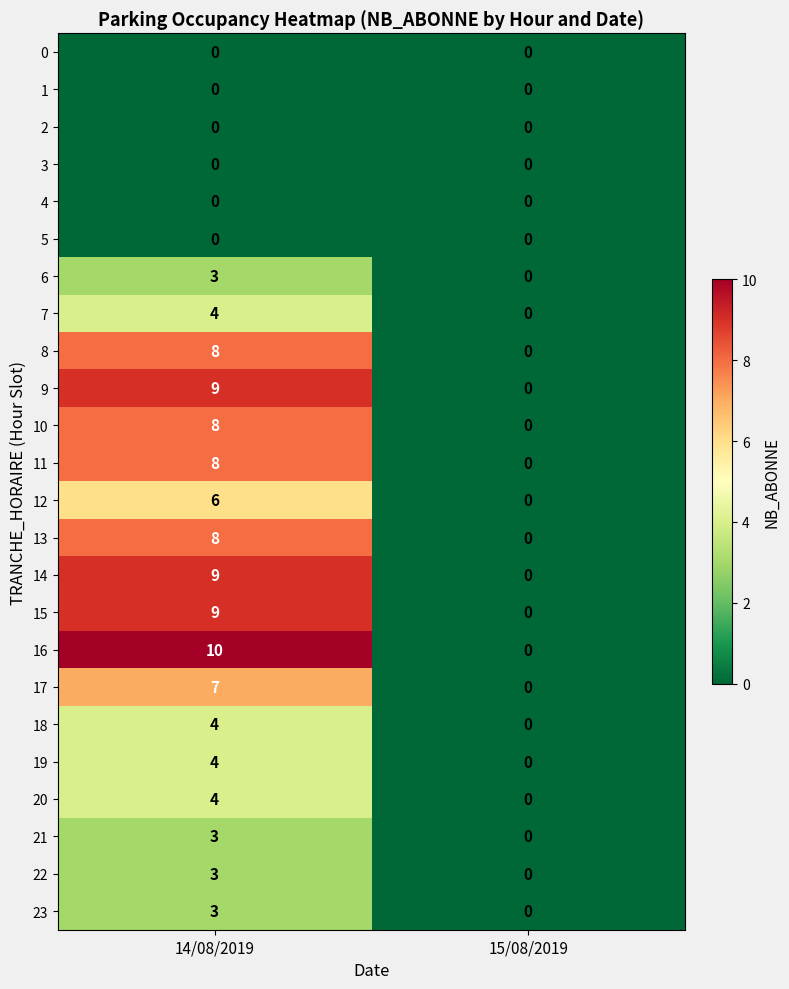

Which series changed the most between 14/08/2019 and 15/08/2019?

16